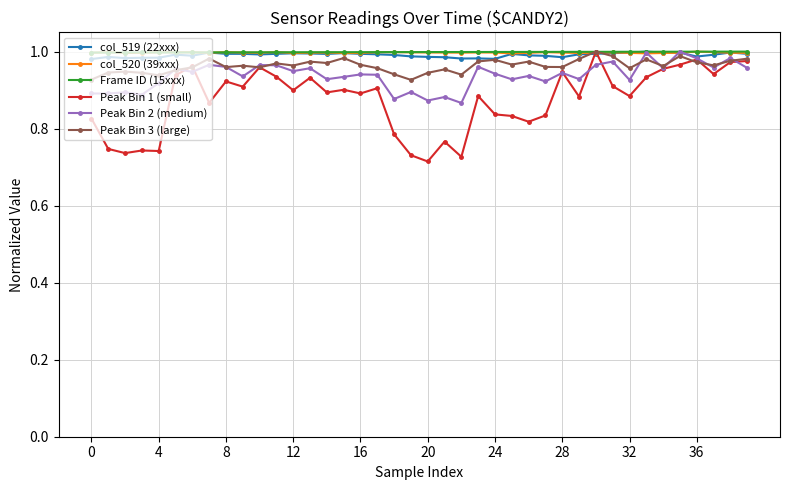

Which series has the largest range (max minus min)?

Peak Bin 1 (small)